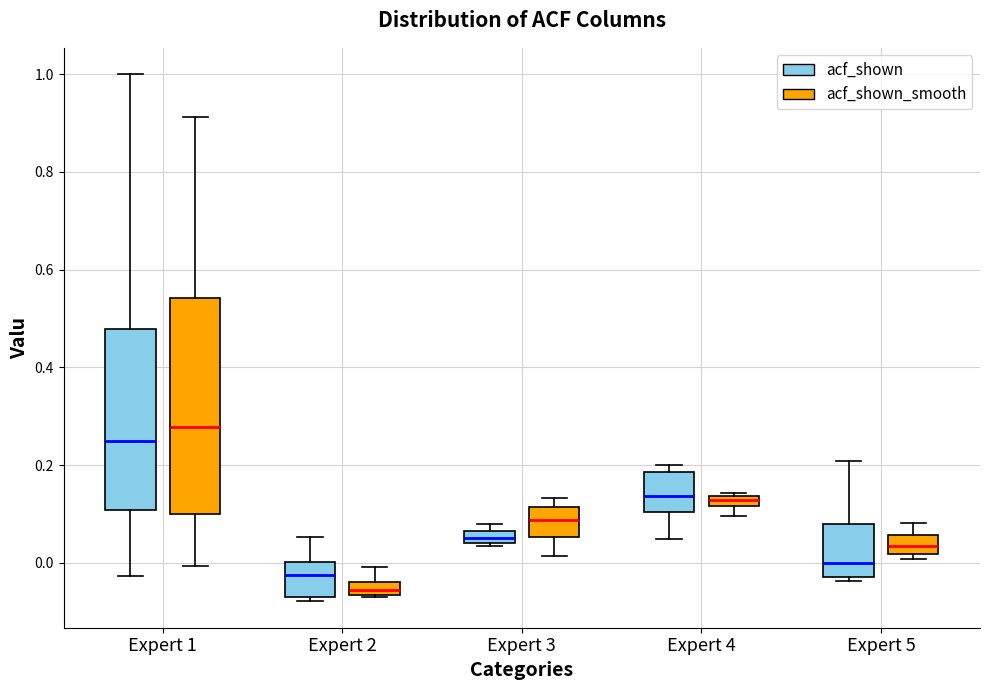

Which box is the tallest, from its lower edge to its upper edge?

Expert 1 (acf_shown_smooth)